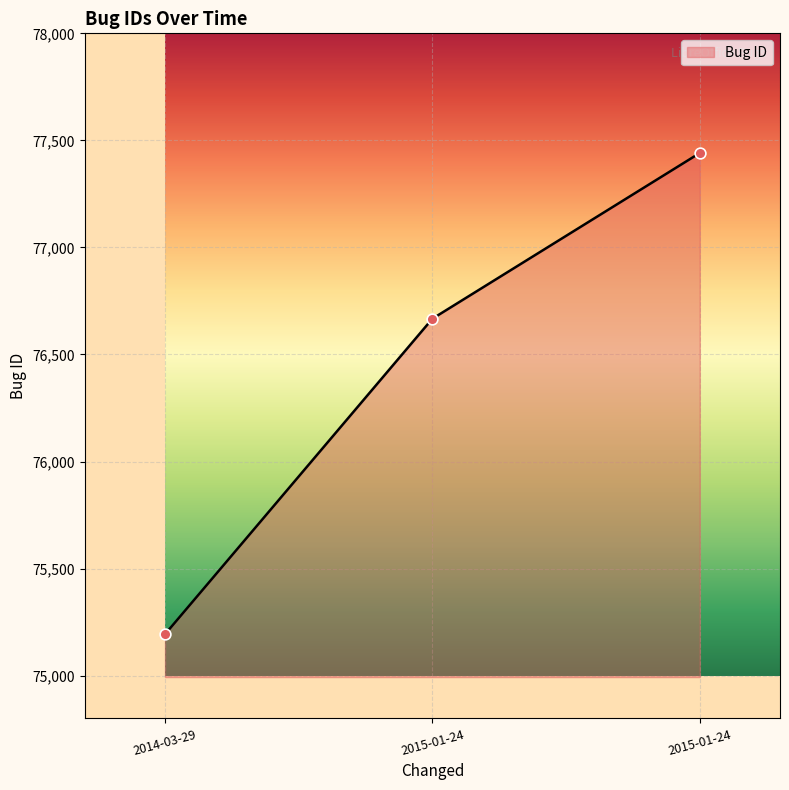

How many values are below 76667?

1